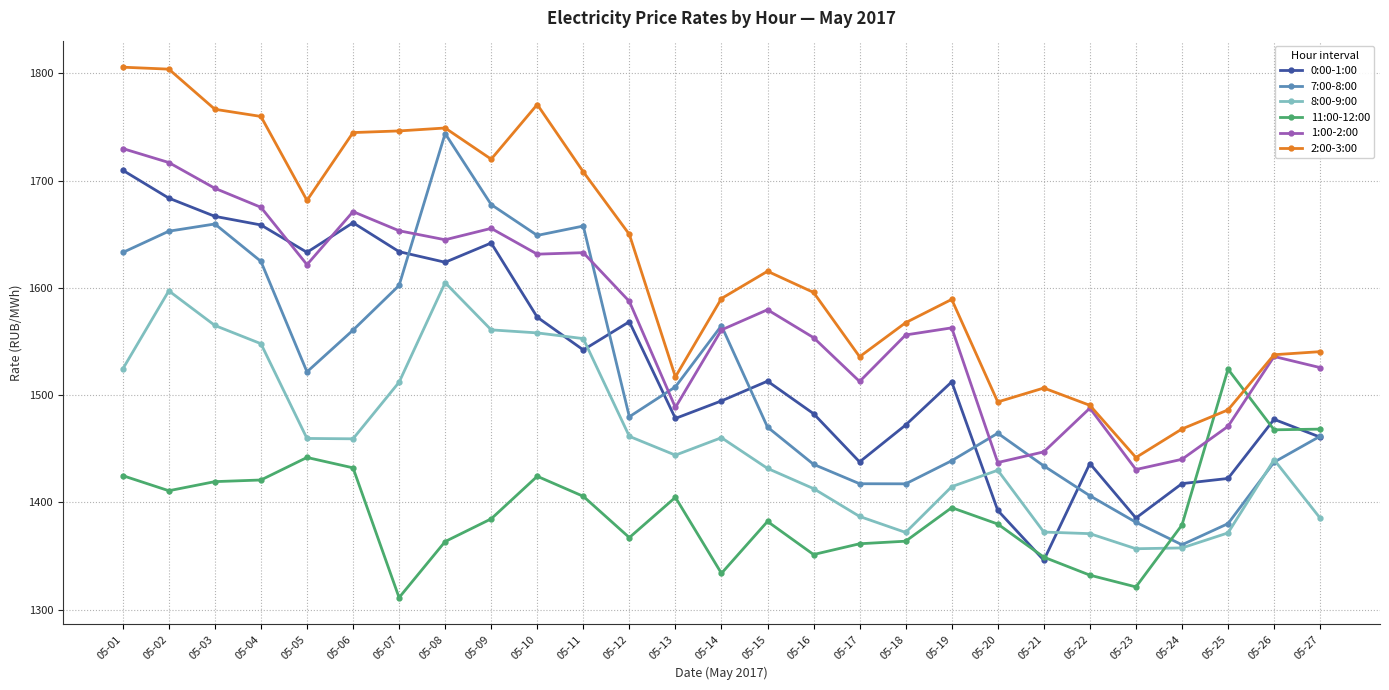

What is the greatest value displayed?

1805.7